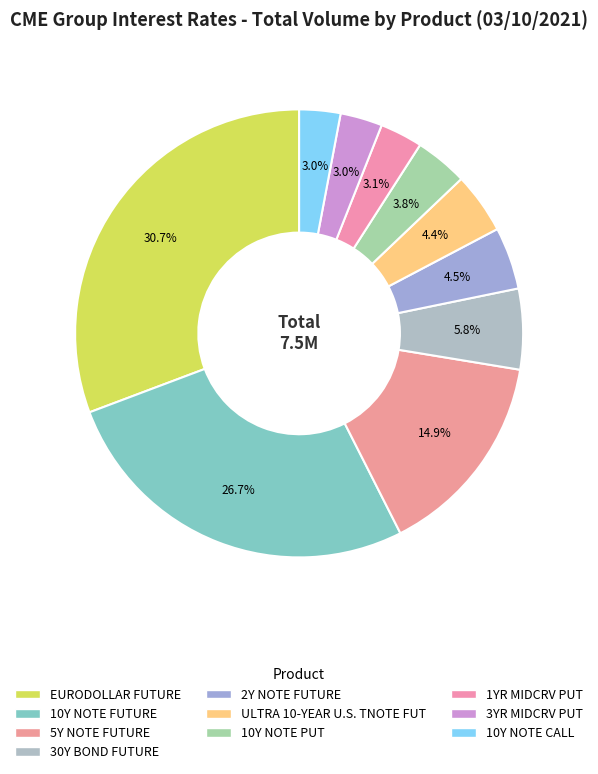

Is there any slice that represents more than half of the pie?

No